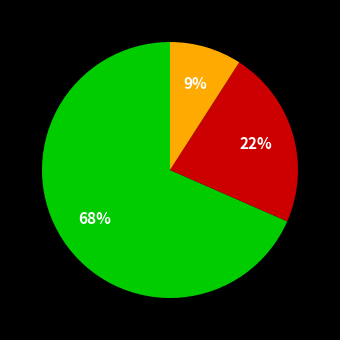

Does any single category account for the majority?

Yes